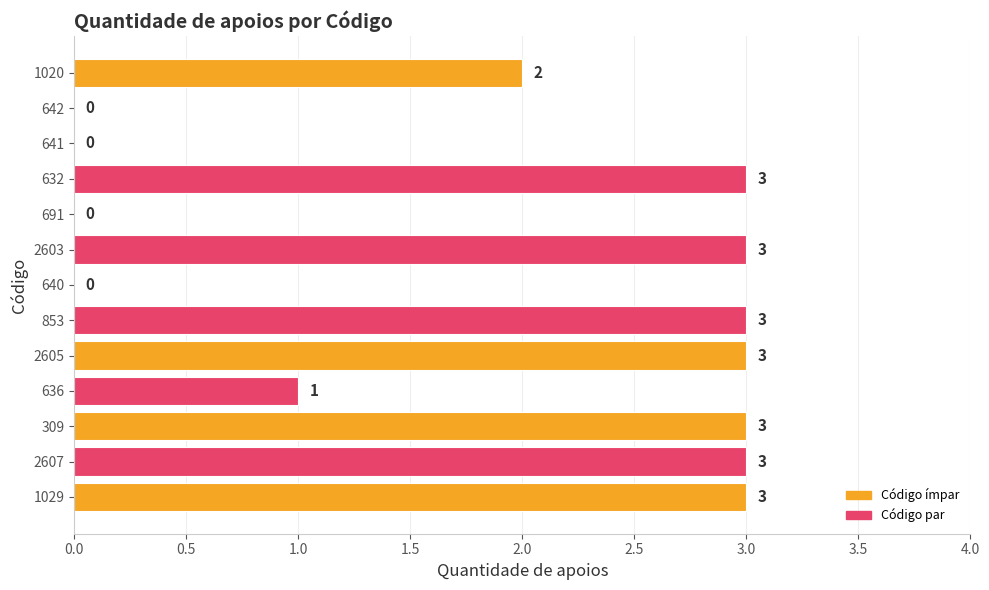

What is the ratio of the value at 2603 to the value at 309?

1.0